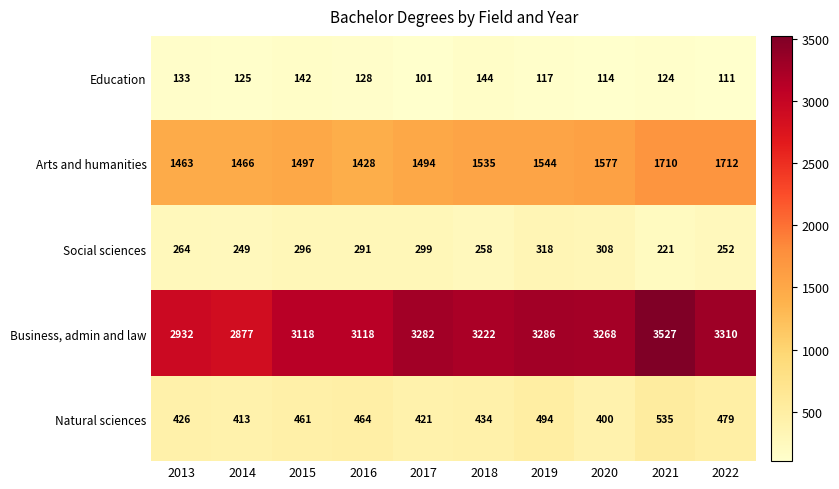

What is the difference between the maximum and minimum values in the Education series?

43